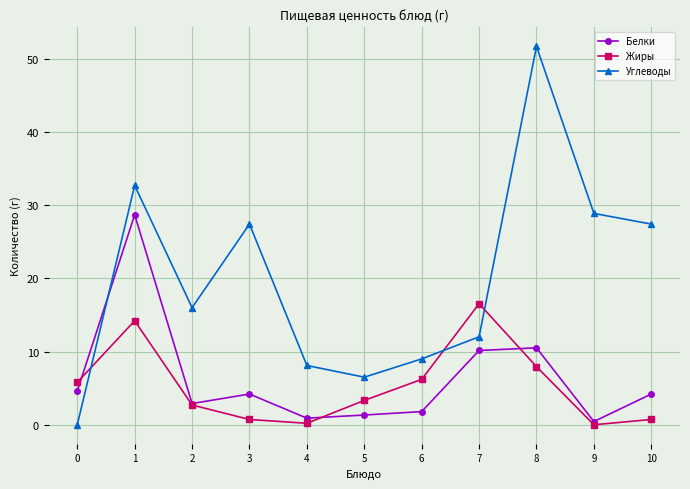

Which series has the largest total across all categories?

Углеводы